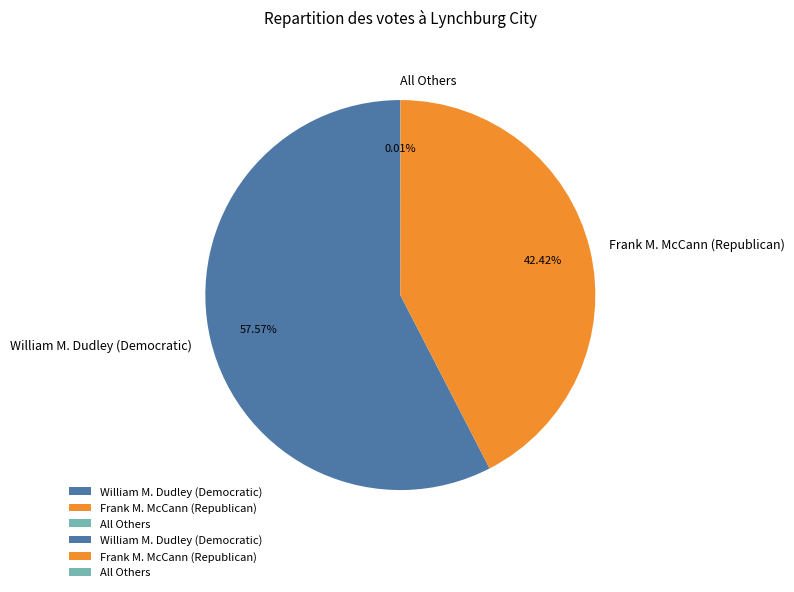

Which slice is the largest?

William M. Dudley (Democratic)